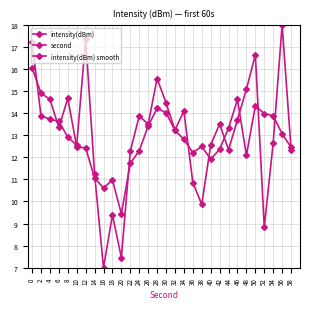

How many lines are shown in the chart?

3